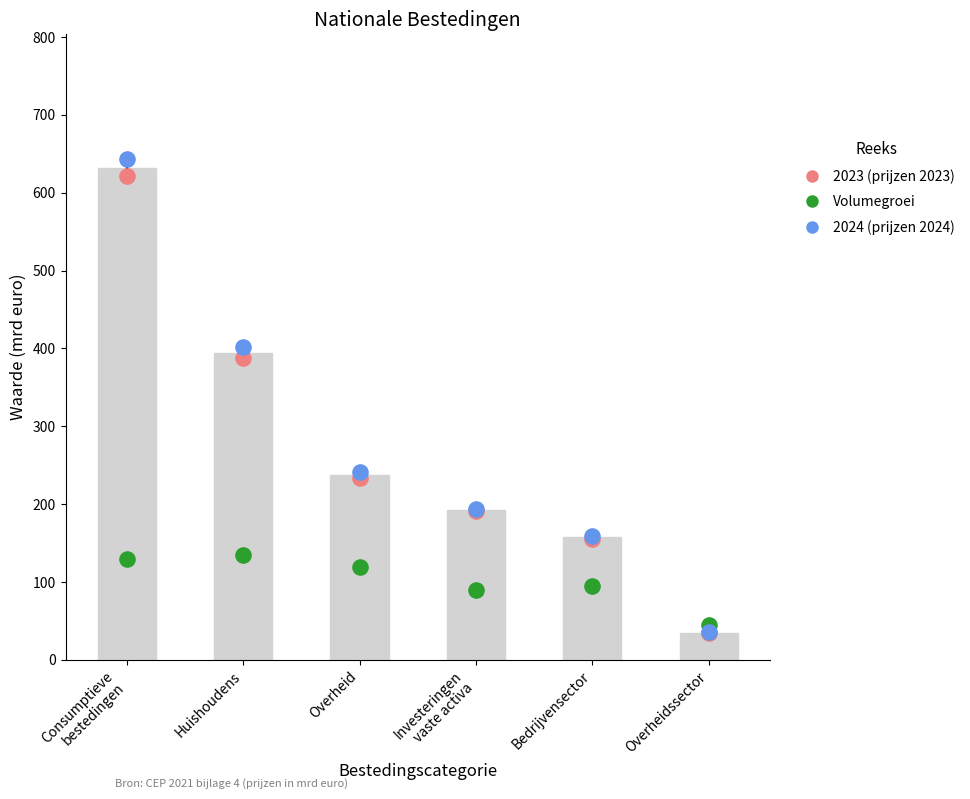

Which series contains the lowest Y value?

2023 prices 2023